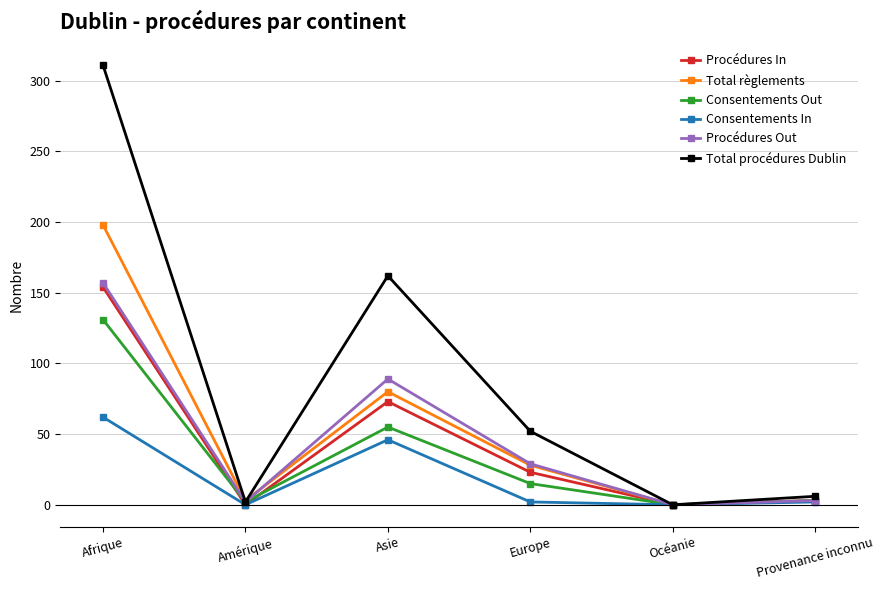

How many values in the Procédures In series are below 23?

3